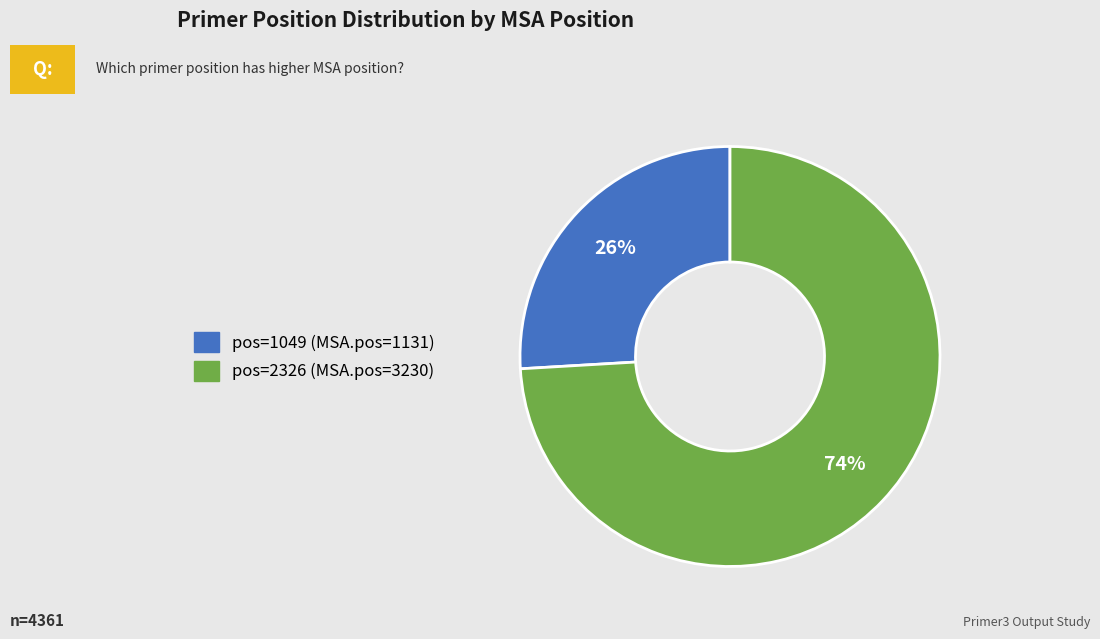

Is there a majority slice in this chart?

Yes